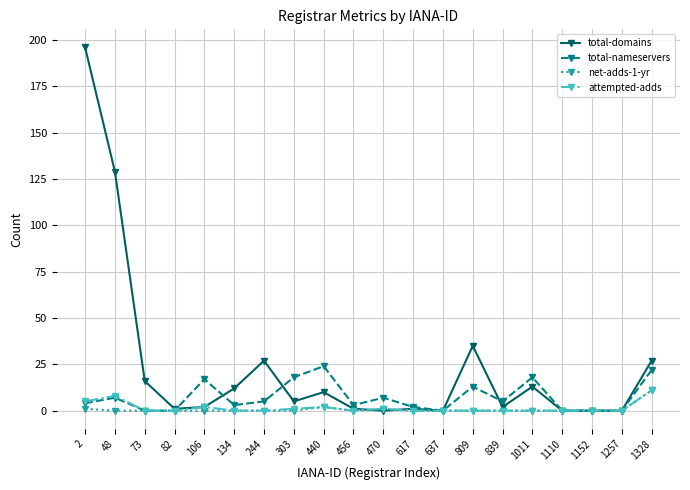

Where does the total-domains series first go above 5?

2